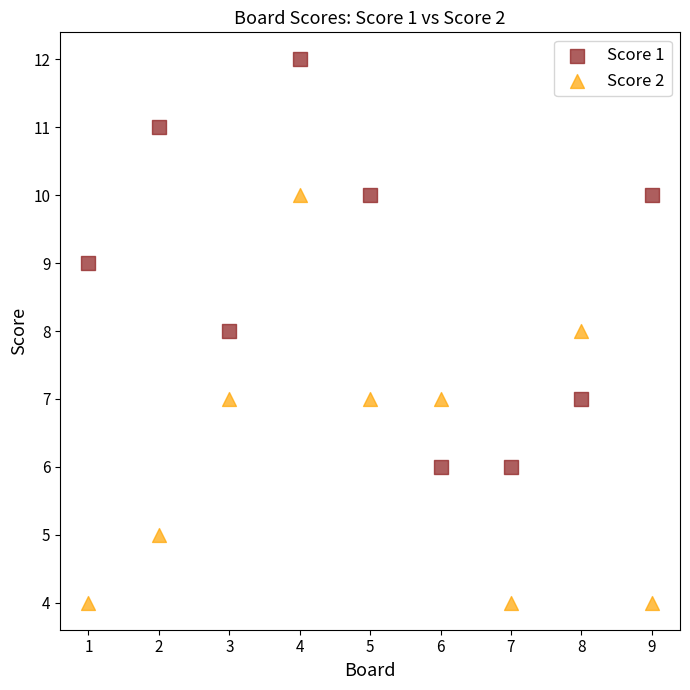

What is the X range (max minus min) for the scatter plot?

8